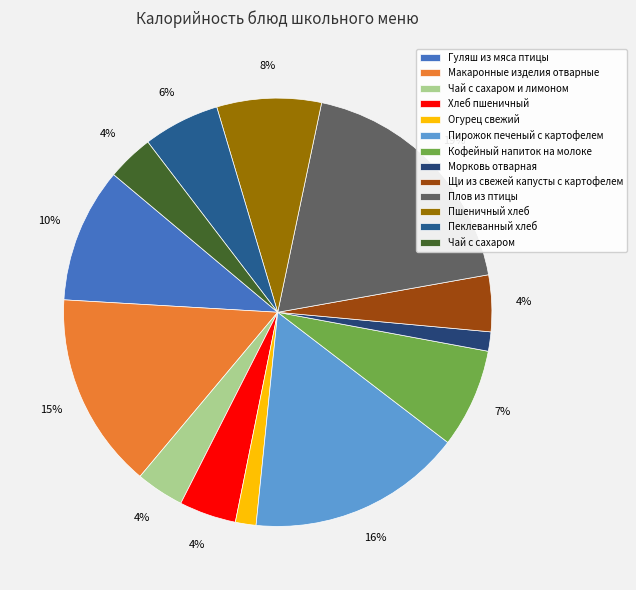

To the nearest percent, what portion does Хлеб пшеничный represent?

4%